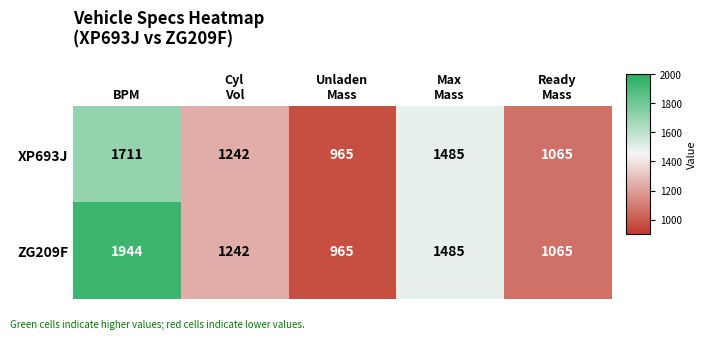

How many categories are shown in the chart?

5